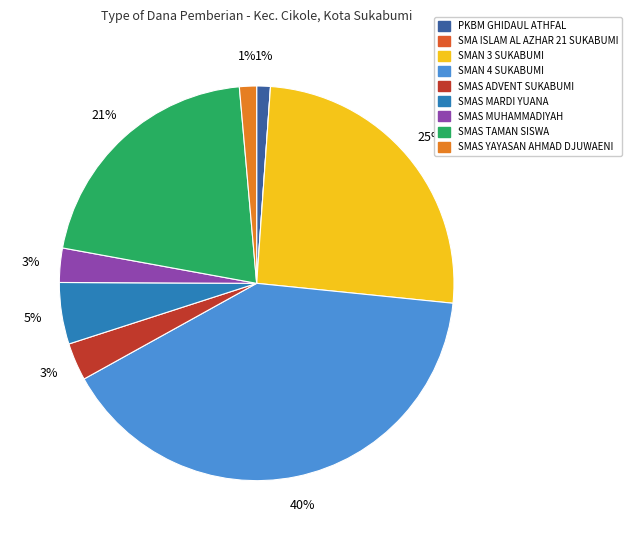

Is it true that SMAS TAMAN SISWA is 8% of the pie?

False